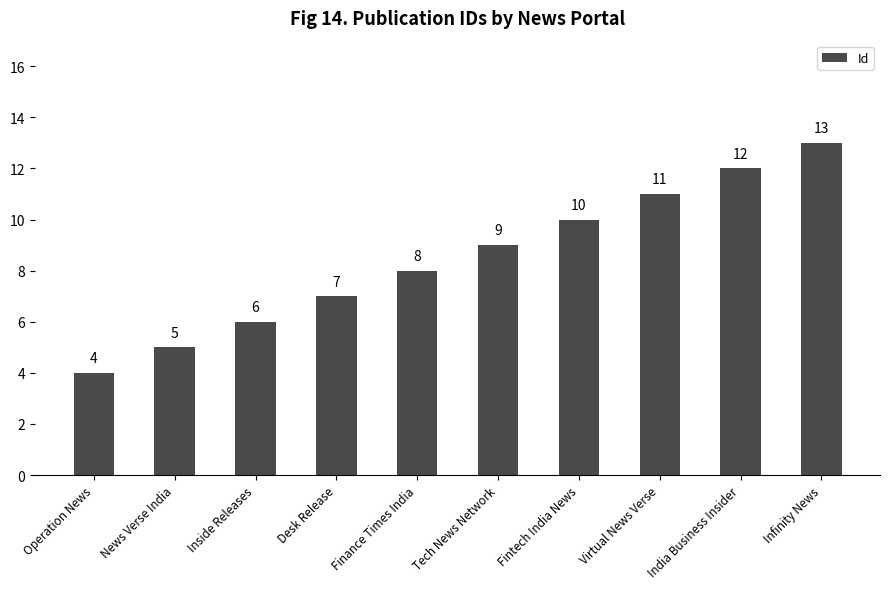

Is it true that the value at News Verse India is 5?

True